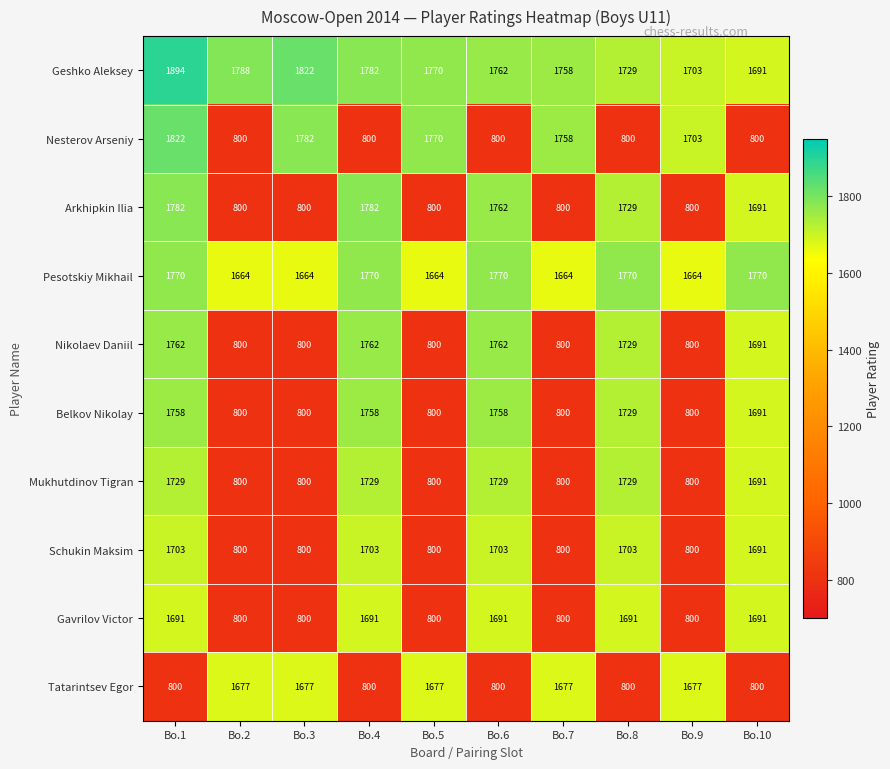

Where does the Nesterov Arseniy series first go above 1703?

Bo.1